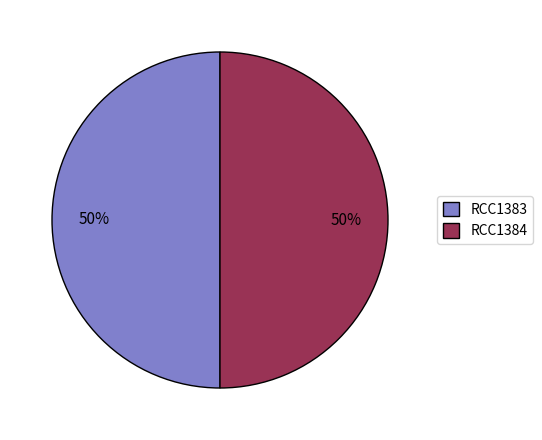

The RCC1383 slice represents 60% of the pie. True or false?

False